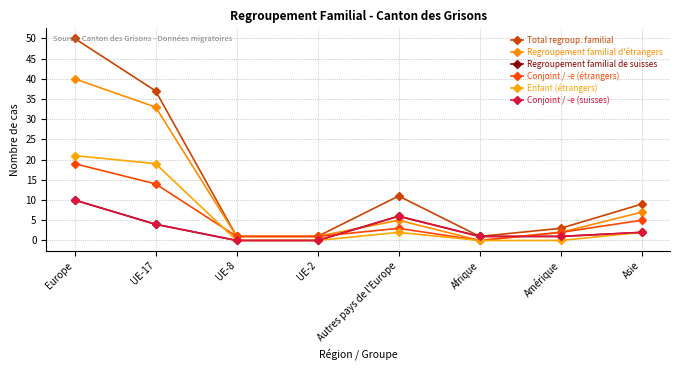

At which category does Conjoint / -e (étrangers) reach its first local peak?

Autres pays de l'Europe